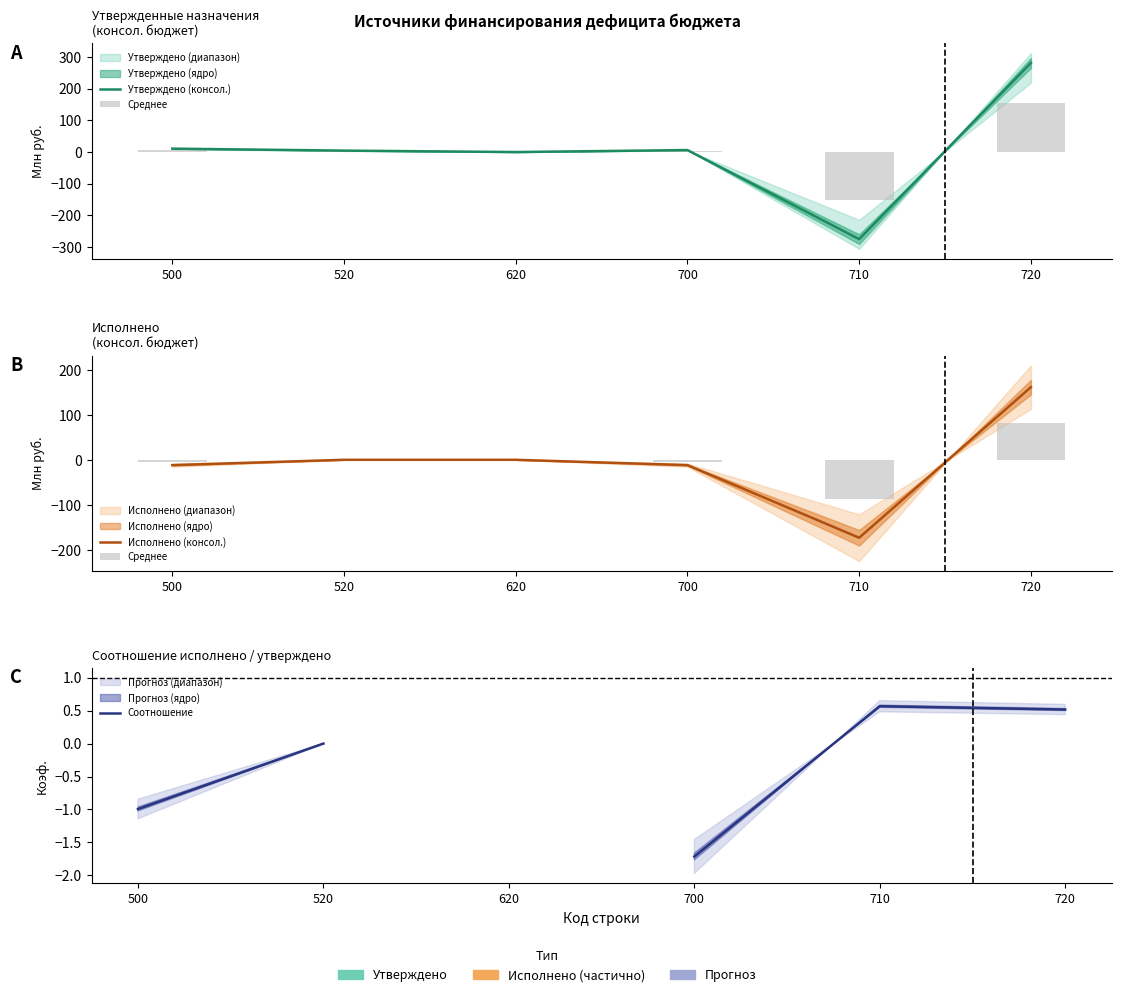

At which label does Утверждено (консол.) first exceed 6?

500